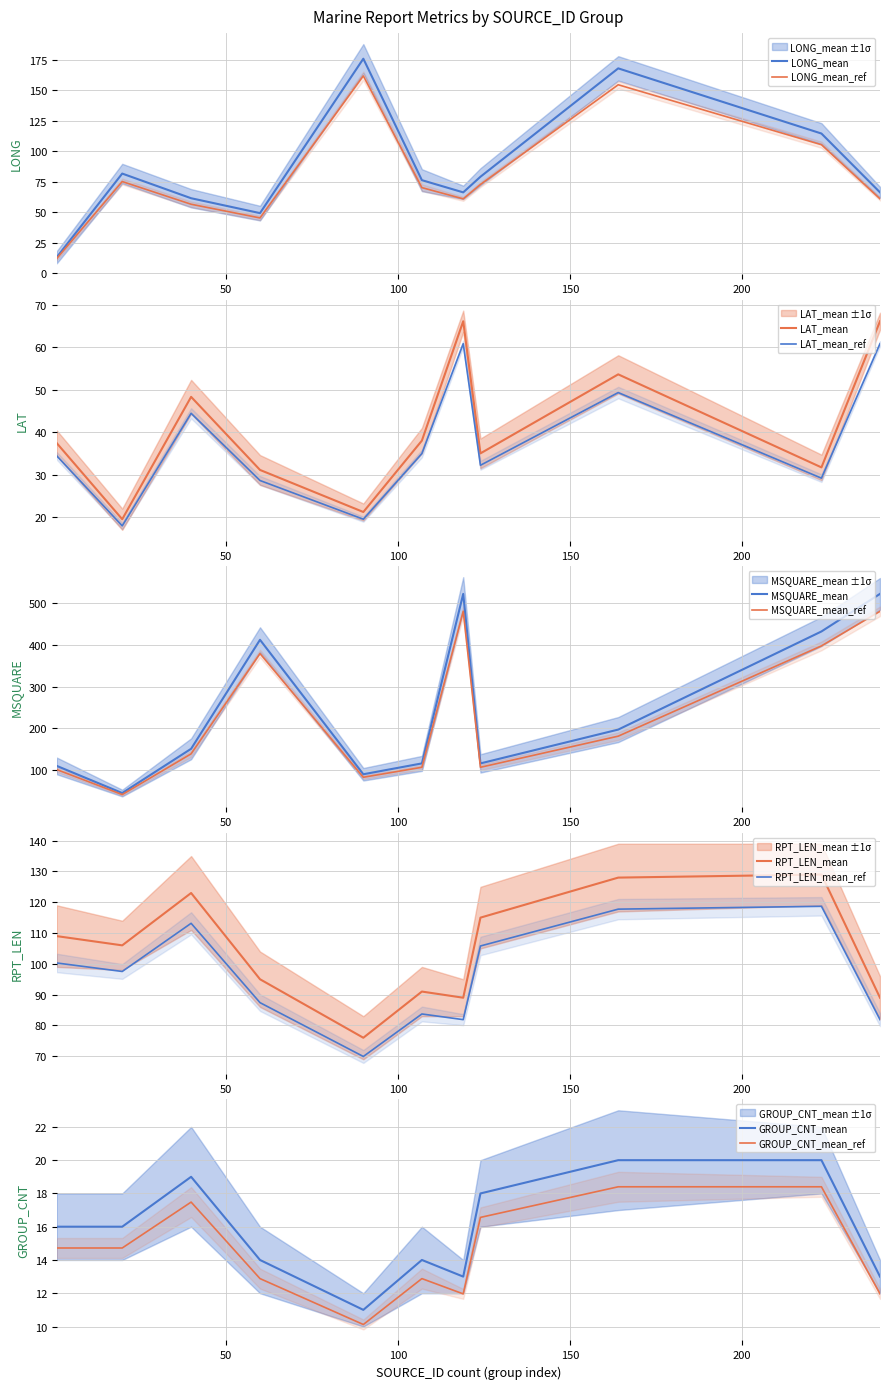

Reading left to right, what are all the values shown in this chart?

LONG_mean: 13.2	81.7	61.5	49.3	175.8	76.3	66.3	79.1	167.9	114.5	66.3
LAT_mean: 37.4	19.5	48.3	31.1	21.2	38.0	66.1	35.0	53.6	31.7	66.1
MSQUARE_mean: 110.0	45.0	151.0	412.0	90.0	116.0	522.0	116.0	197.0	432.0	522.0
RPT_LEN_mean: 109.0	106.0	123.0	95.0	76.0	91.0	89.0	115.0	128.0	129.0	89.0
GROUP_CNT_mean: 16.0	16.0	19.0	14.0	11.0	14.0	13.0	18.0	20.0	20.0	13.0